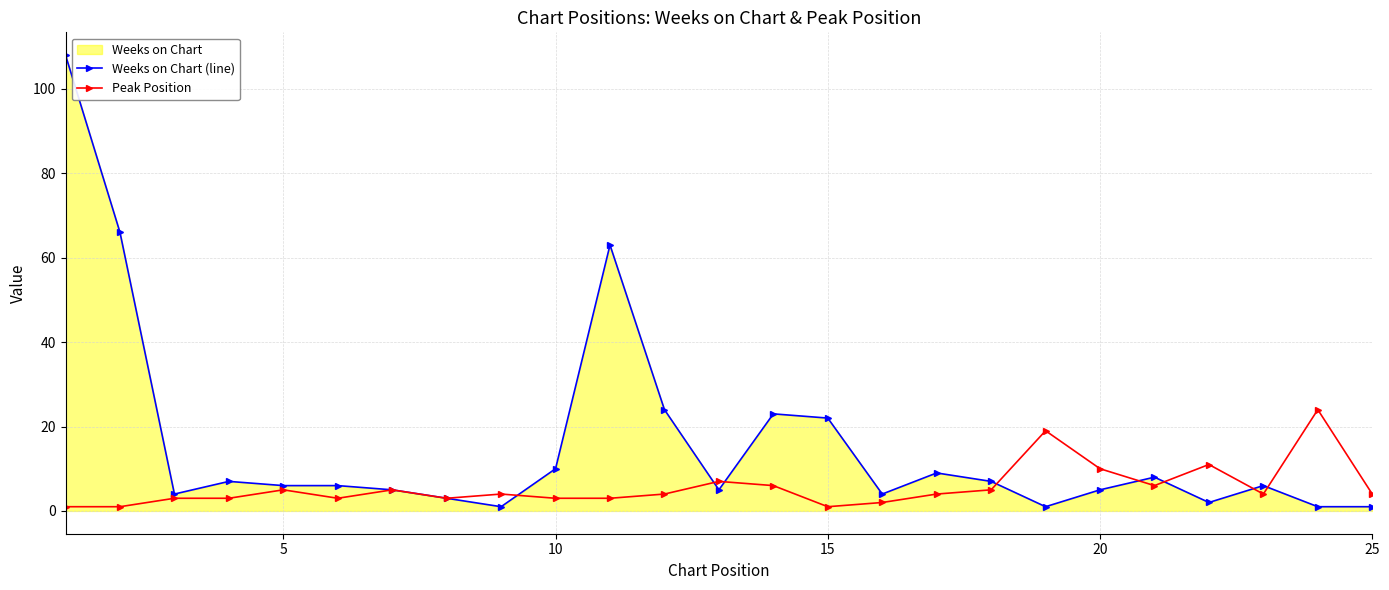

The value of Weeks on Chart (line) at 20 is 9. True or false?

False